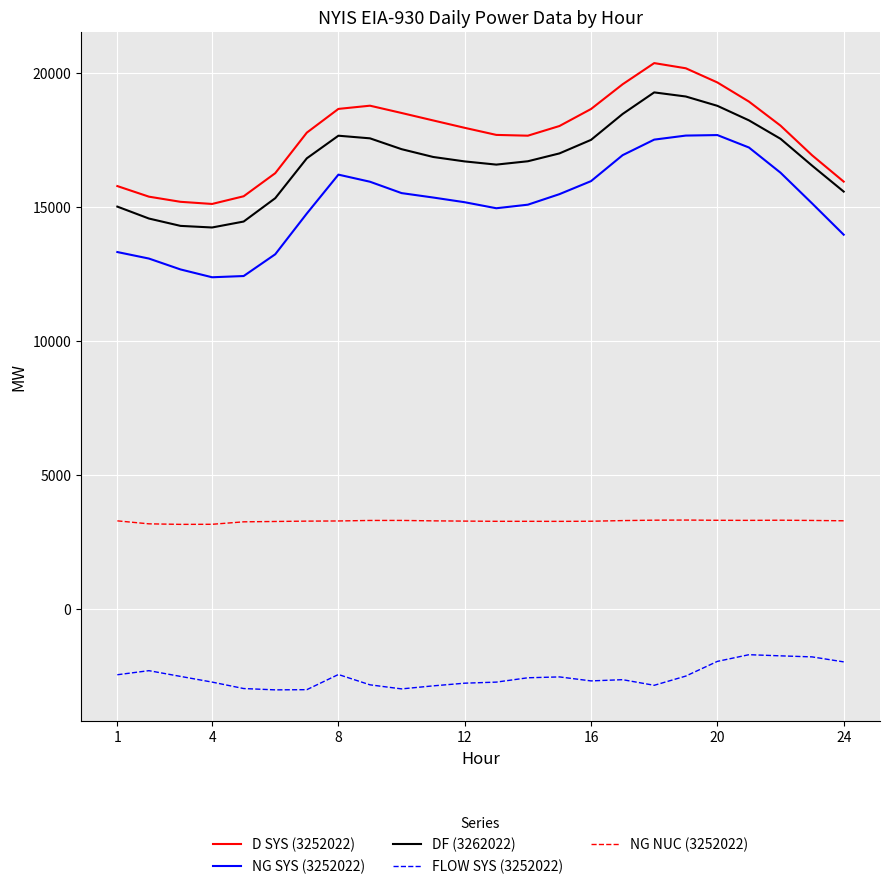

Rank the series by their maximum value, from lowest to highest.

FLOW SYS (3252022), NG NUC (3252022), NG SYS (3252022), DF (3262022), D SYS (3252022)